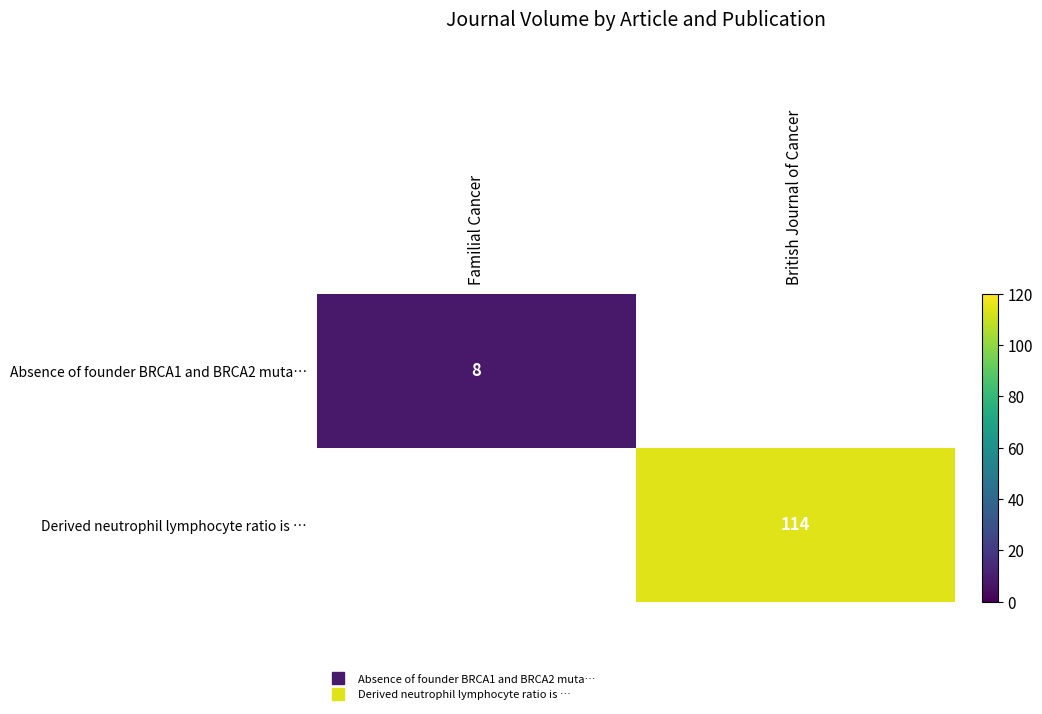

At how many categories does at least one series exceed 66?

1